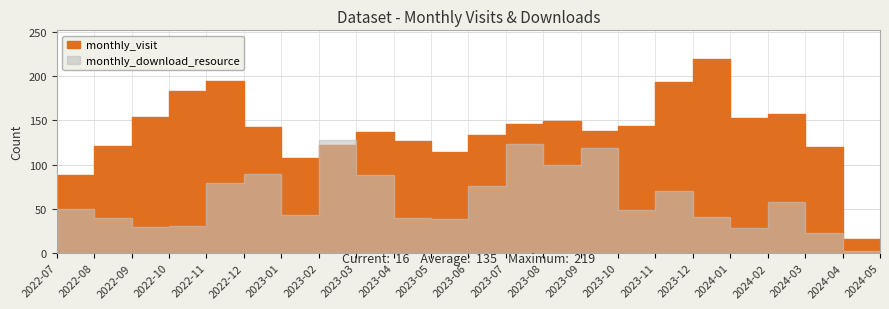

Reading left to right, what are all the values shown in this chart?

monthly_visit: 2022-07=50	2022-08=88	2022-09=121	2022-10=154	2022-11=183	2022-12=195	2023-01=143	2023-02=107	2023-03=122	2023-04=137	2023-05=127	2023-06=114	2023-07=134	2023-08=146	2023-09=149	2023-10=138	2023-11=144	2023-12=193	2024-01=219	2024-02=153	2024-03=157	2024-04=120	2024-05=16
monthly_download_resource: 2022-07=15	2022-08=50	2022-09=40	2022-10=29	2022-11=31	2022-12=79	2023-01=89	2023-02=43	2023-03=128	2023-04=88	2023-05=40	2023-06=39	2023-07=76	2023-08=123	2023-09=100	2023-10=119	2023-11=49	2023-12=70	2024-01=41	2024-02=28	2024-03=58	2024-04=23	2024-05=2